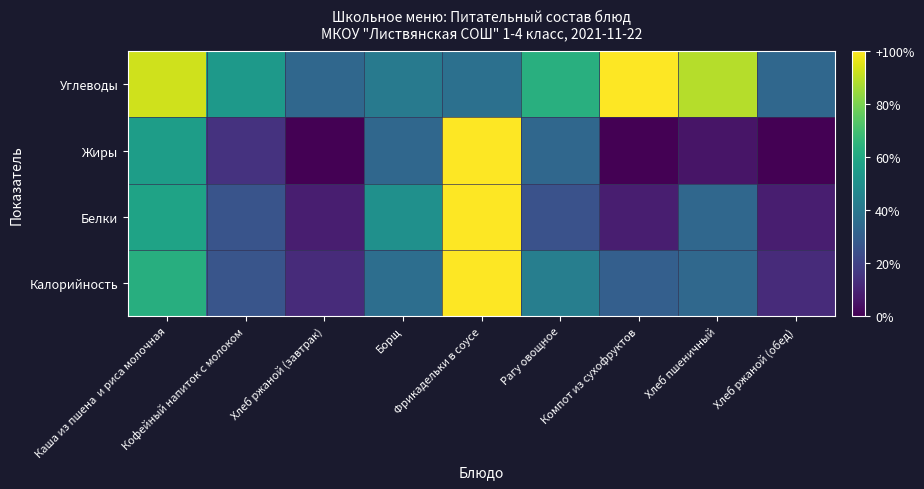

Between Хлеб ржаной (обед) and Рагу овощное, which is larger?

Рагу овощное